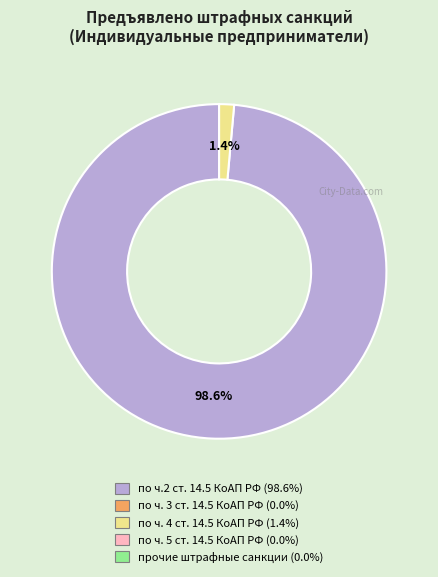

Is there a majority slice in this chart?

Yes